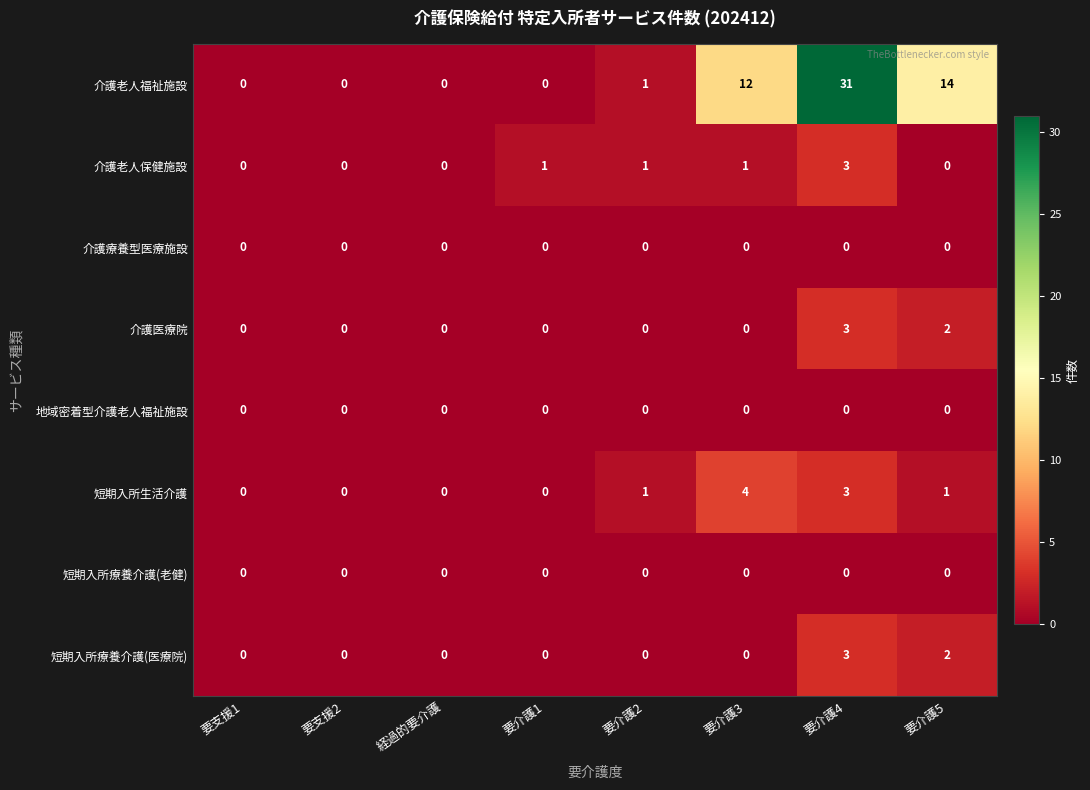

What is the maximum value shown in the chart?

31